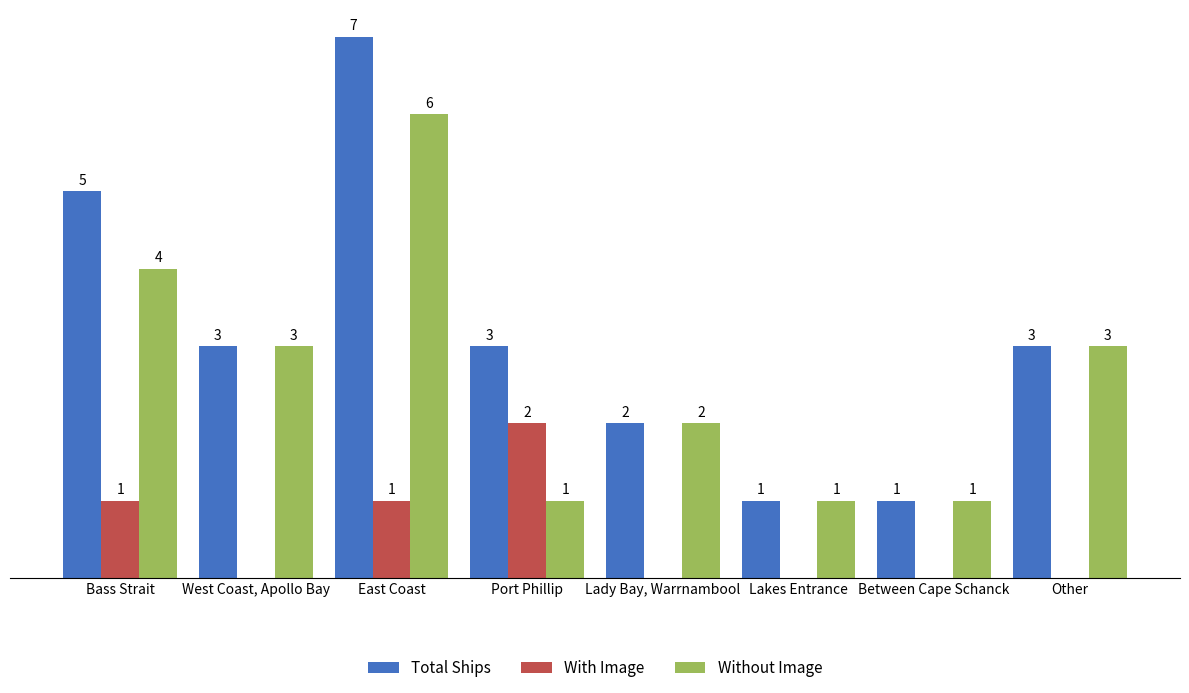

Between Bass Strait and Lady Bay, Warrnambool, which series saw the biggest shift?

Total Ships